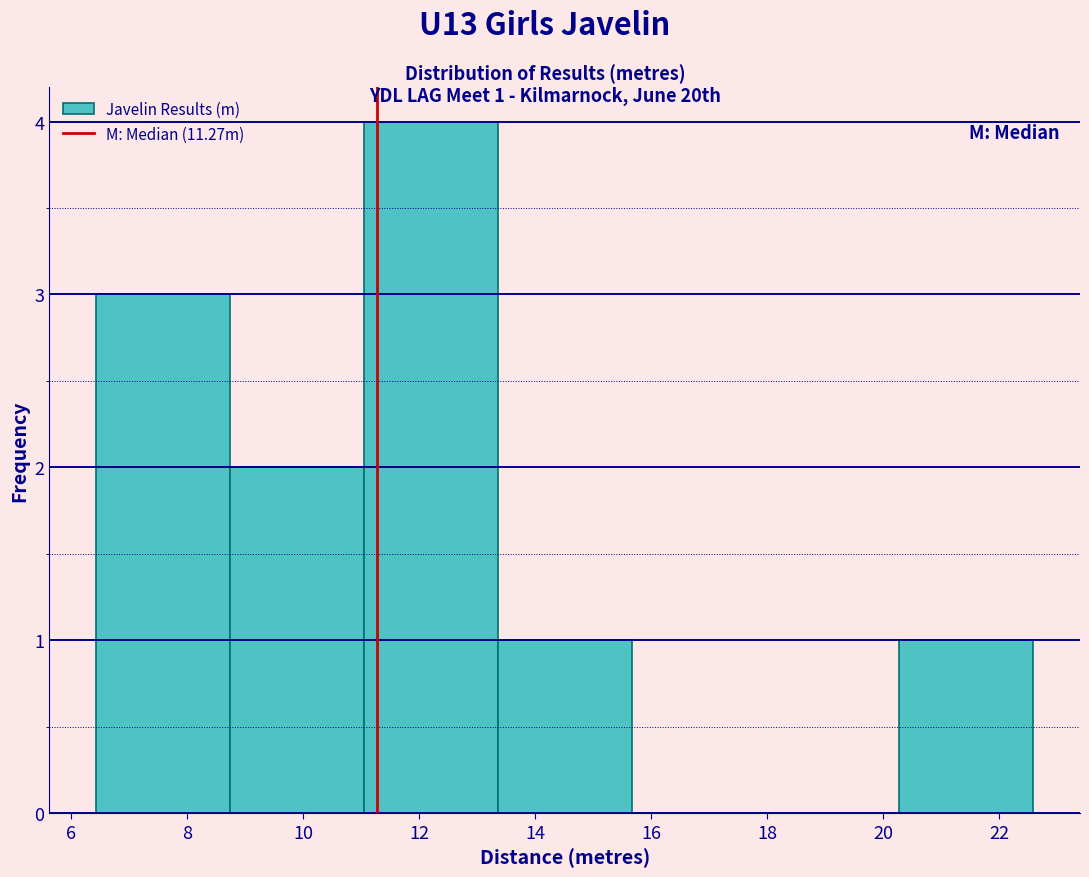

Over which range of the x-axis is the bar tallest?

11.0 to 13.4